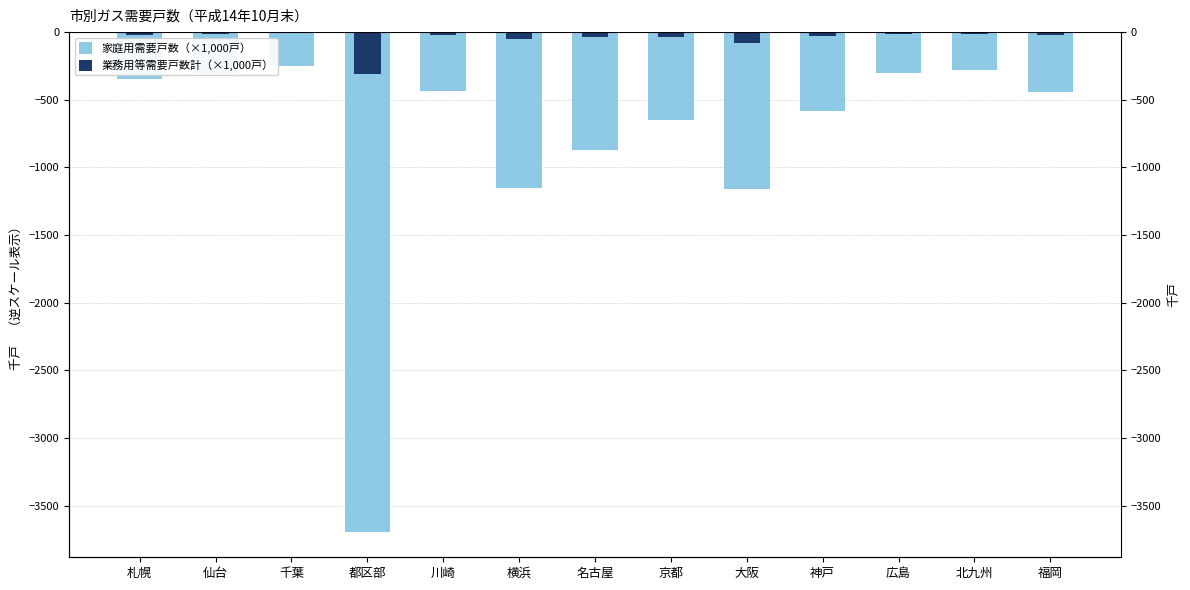

What is the value of the 家庭用需要戸数（×1,000戸） bar at the 7th from the left?

-873.1